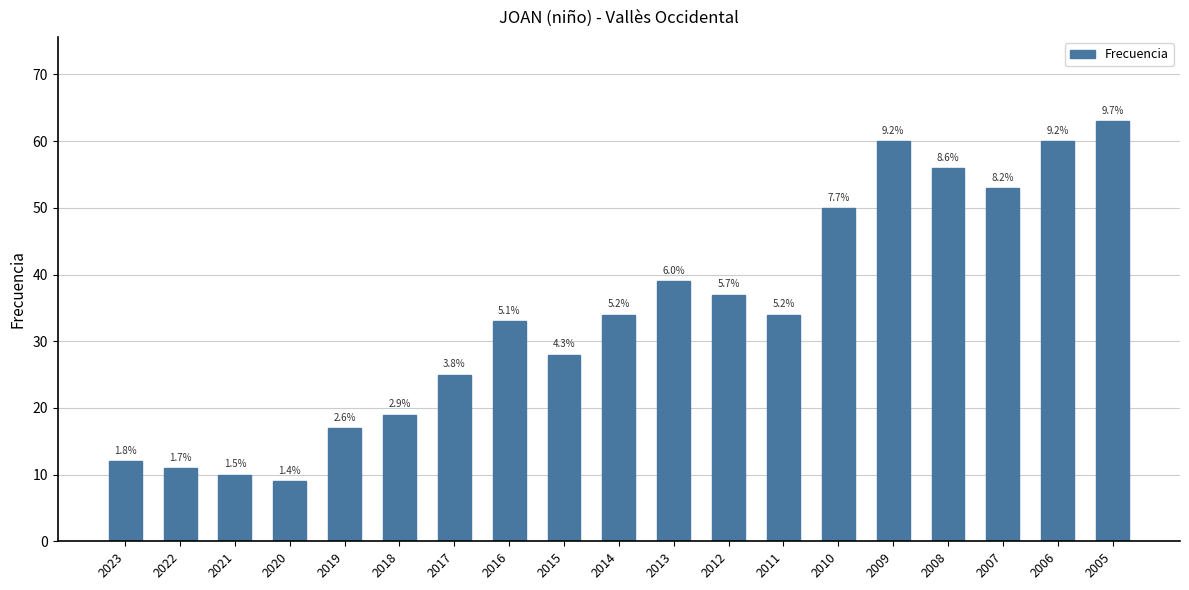

What is the smallest value displayed?

9